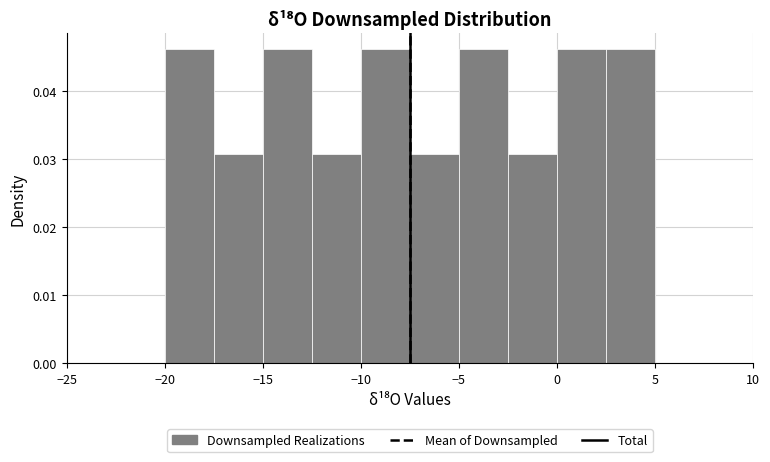

What is the height of the bar covering -15.0 to -12.5 on the x-axis? The values are not printed on the chart, so give them approximately, as read against the axis.

0.046